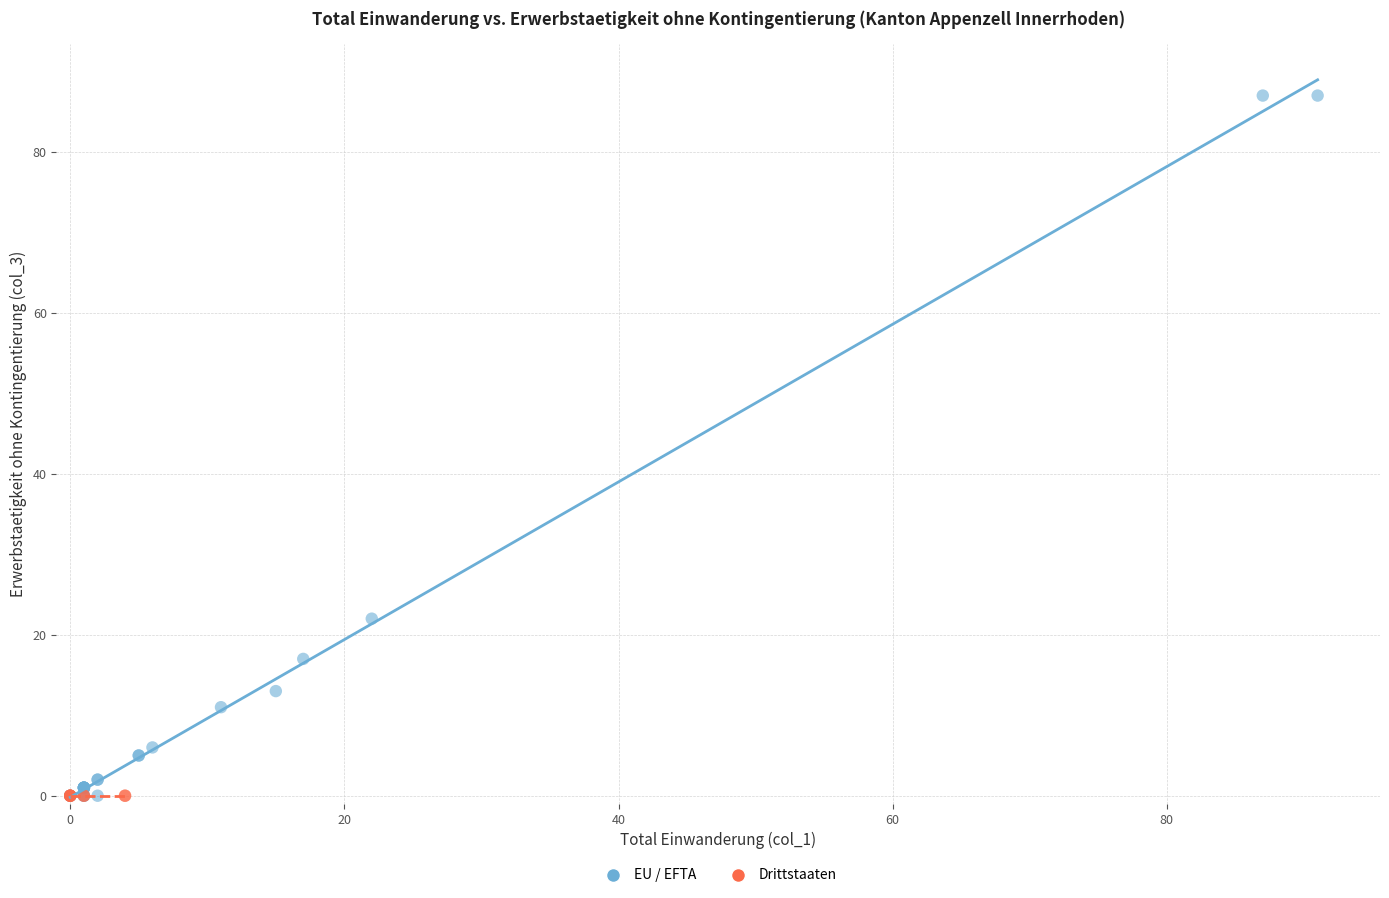

Which series contains the highest Y value?

EU / EFTA